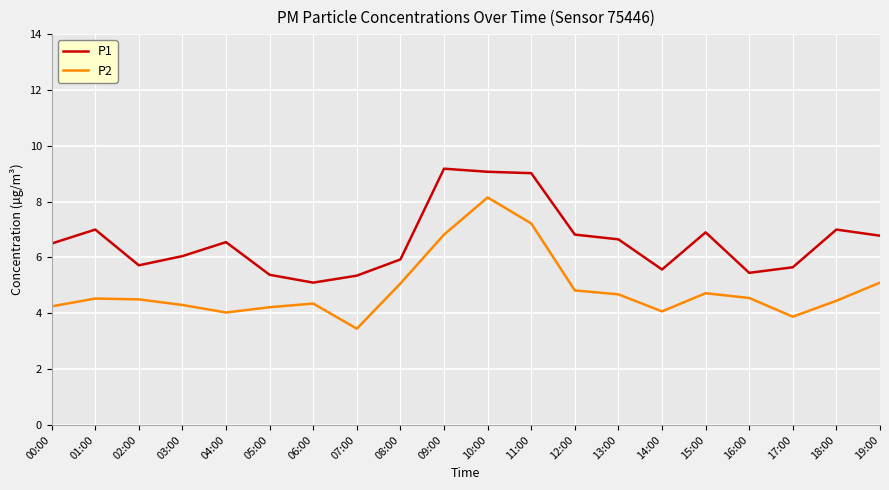

What is the difference between the highest and lowest values at 11:00?

1.8